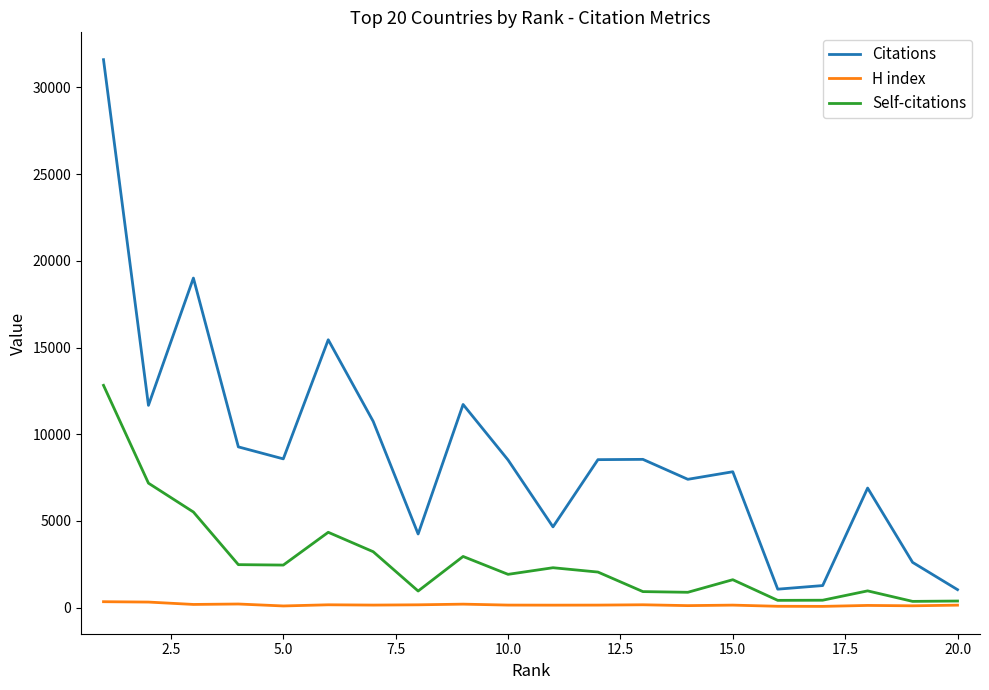

What is the maximum value shown in the chart?

31604